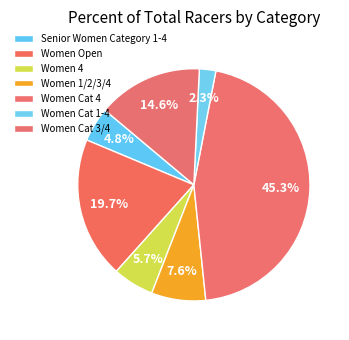

What is the total percentage of Women Cat 1-4 and Women 4?

8.0%